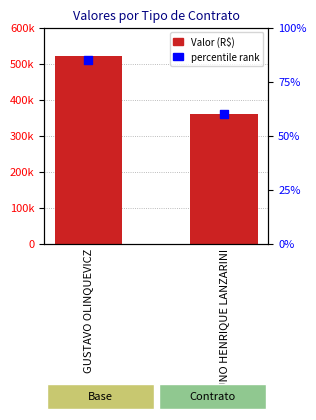

Which series has the widest spread of Y values?

Valor (R$)